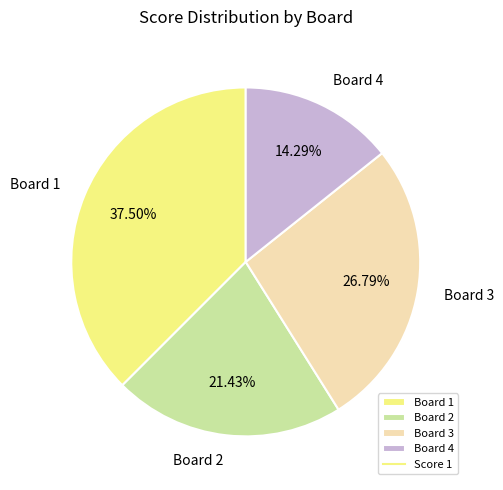

What percentage is NOT represented by Board 3?

73.2%